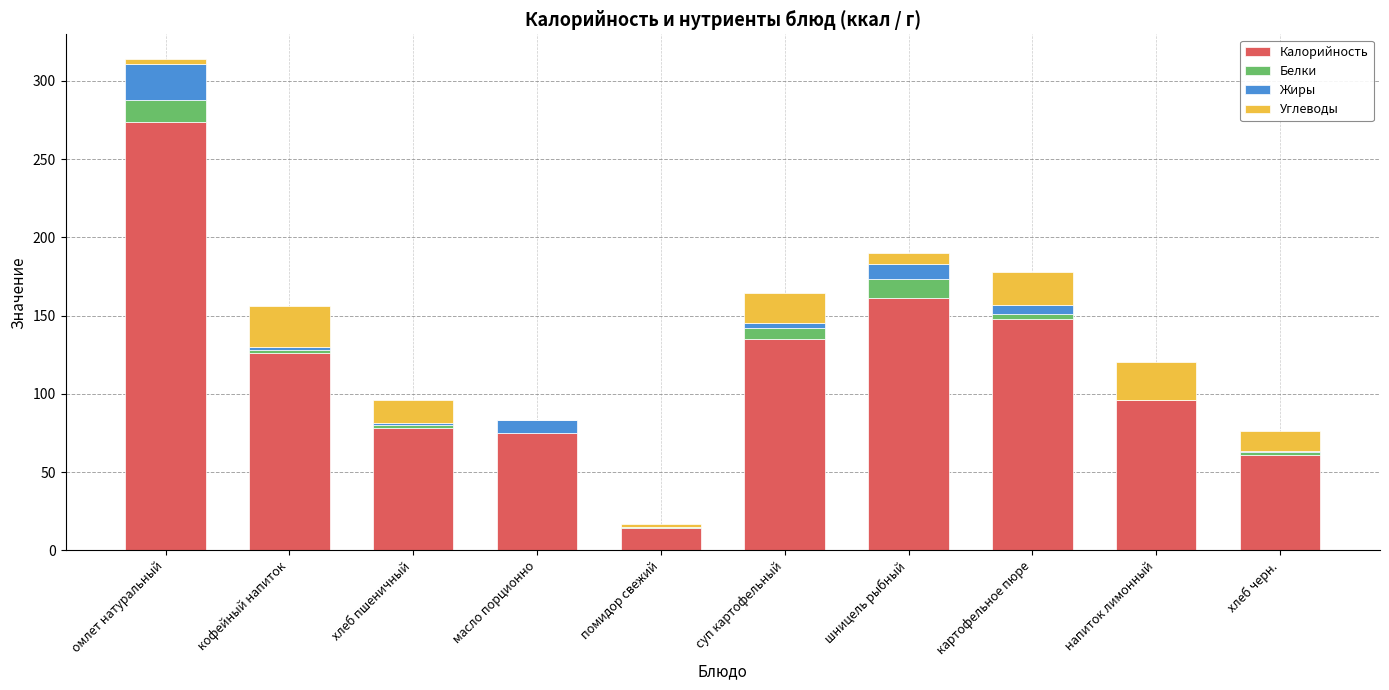

Is it true that Калорийность equals 233.8 at суп картофельный?

False